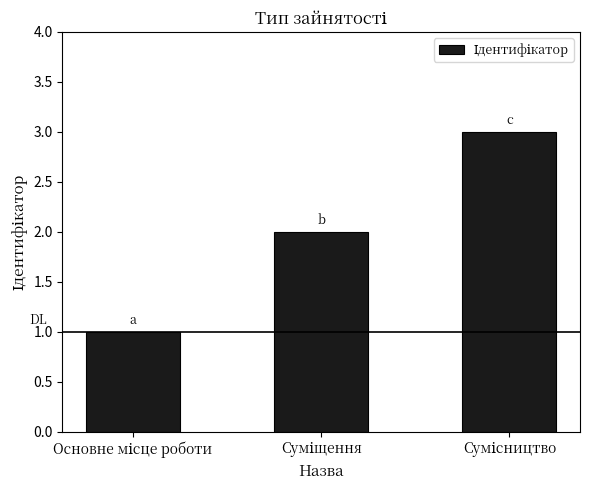

What is the sum of all values?

6